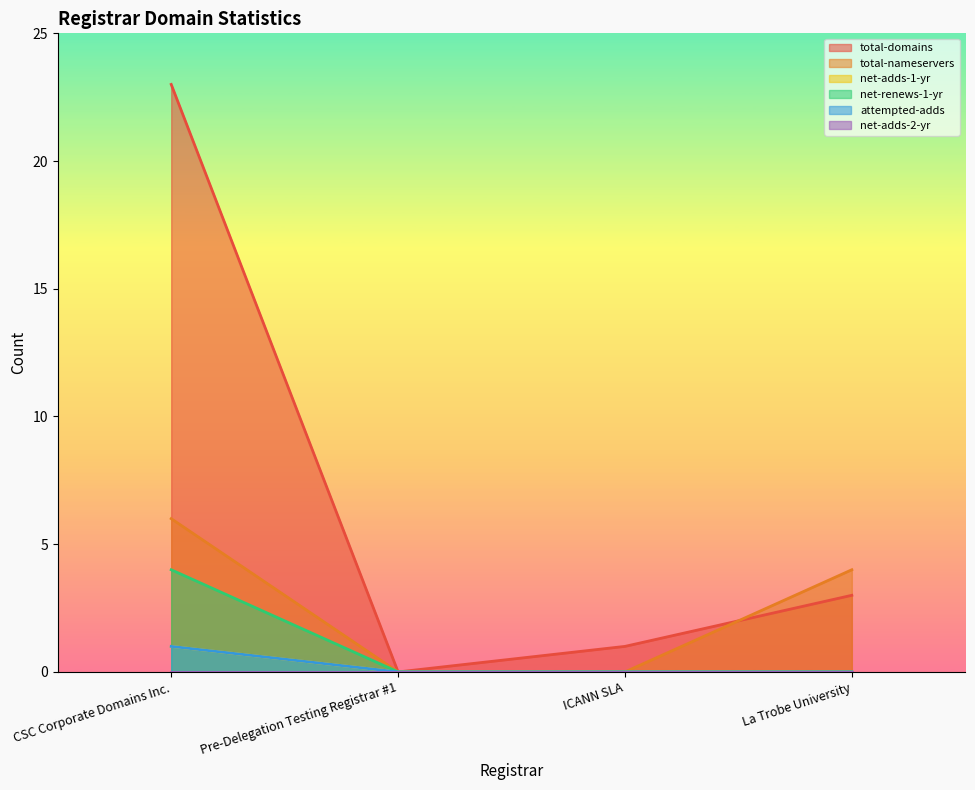

Reading right to left, what are all the values shown in this chart?

total-domains: 3	1	0	23
total-nameservers: 4	0	0	6
net-adds-1-yr: 0	0	0	1
net-renews-1-yr: 0	0	0	4
attempted-adds: 0	0	0	1